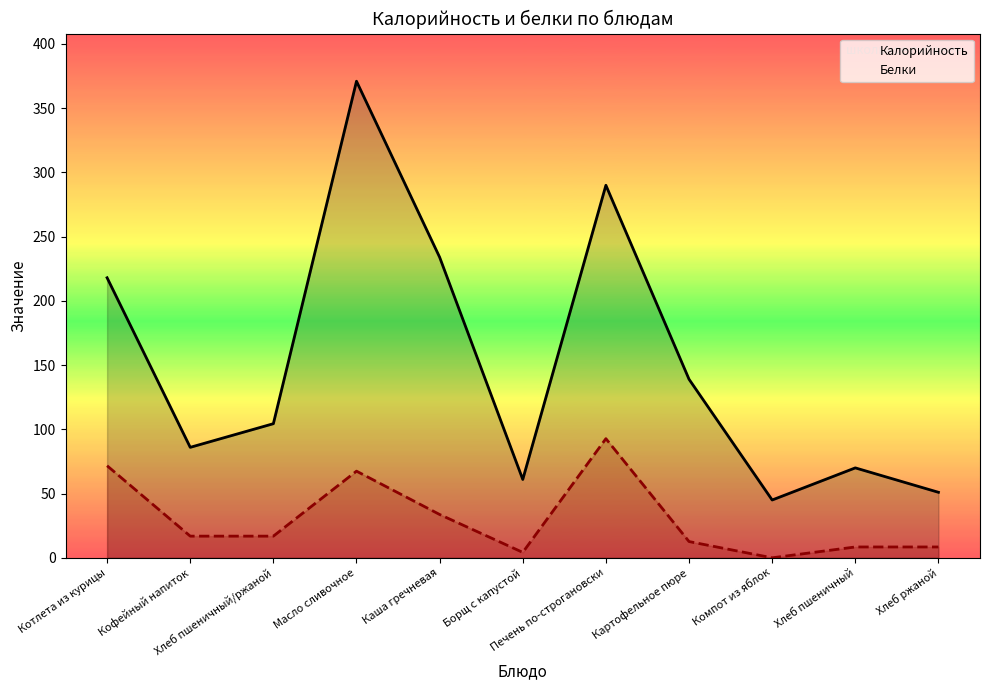

What is the difference between the highest and lowest values at Печень по-строгановски?

197.2